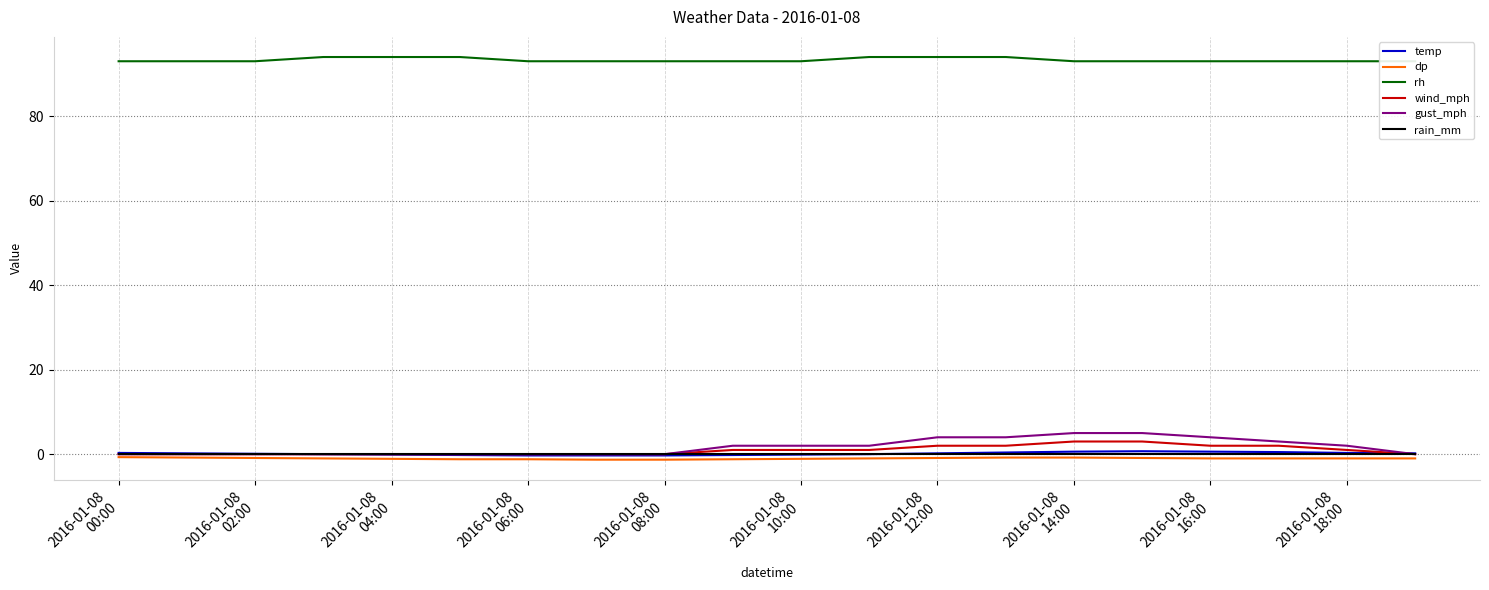

What is the maximum value for wind_mph?

3.0